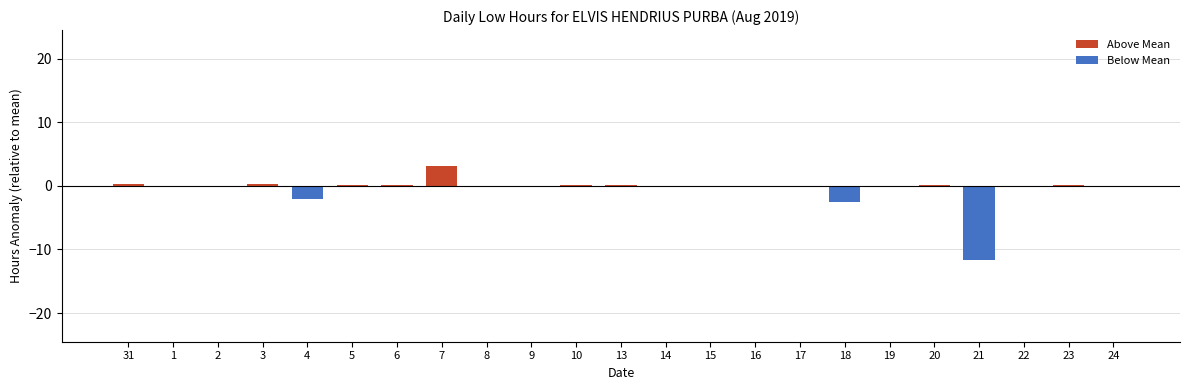

How many values in the Below Mean series are below 0?

10